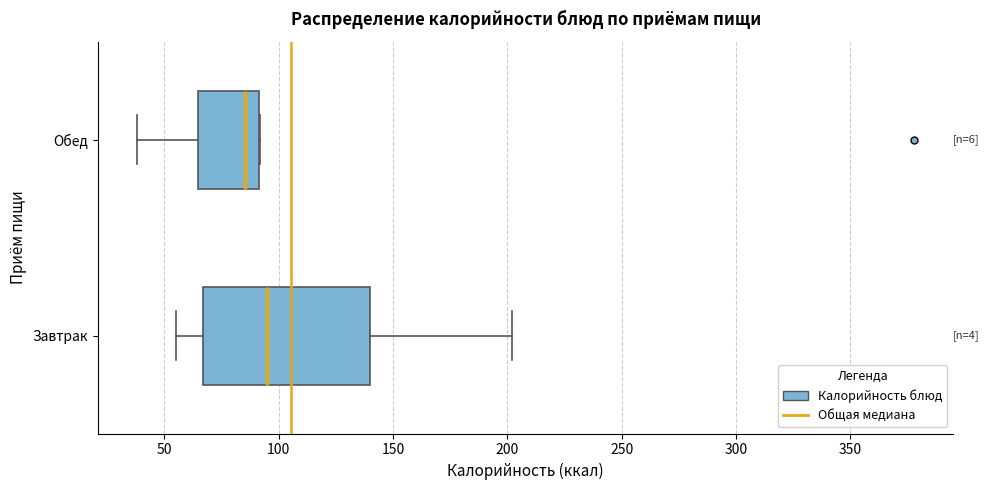

Comparing the boxes themselves (not the whiskers), which one is the widest?

Завтрак